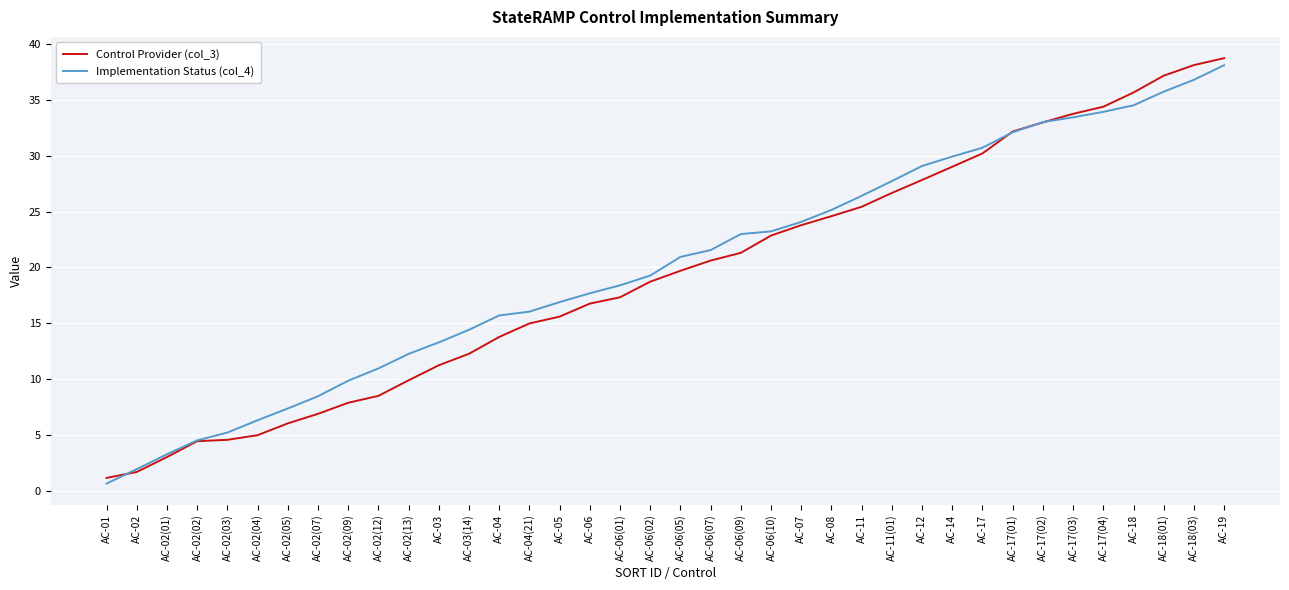

Between AC-02(02) and AC-17(04), which series saw the biggest shift?

Control Provider (col_3)